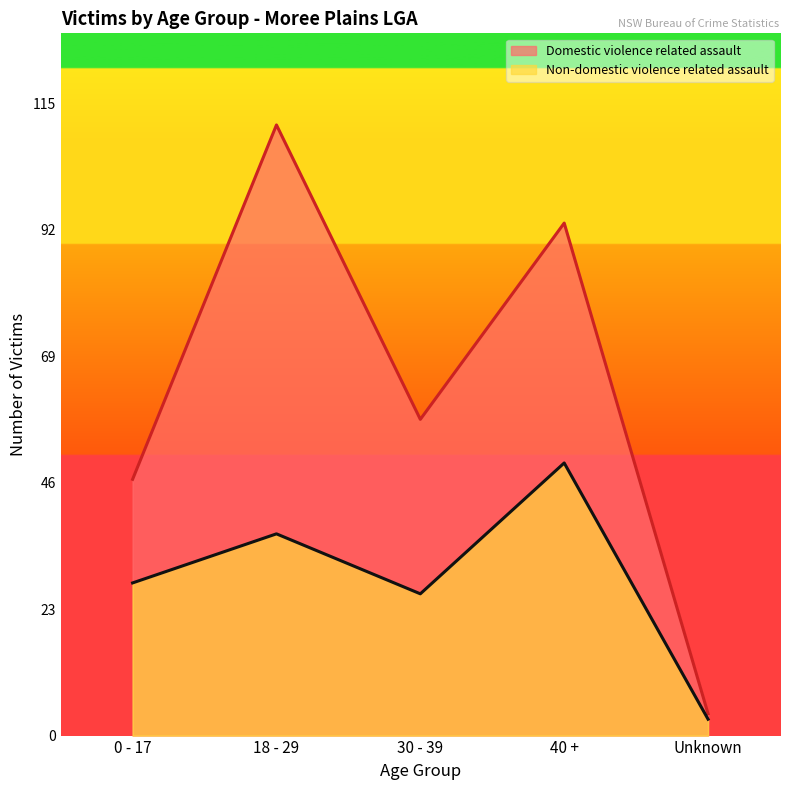

Which series has the largest total across all categories?

Domestic violence related assault